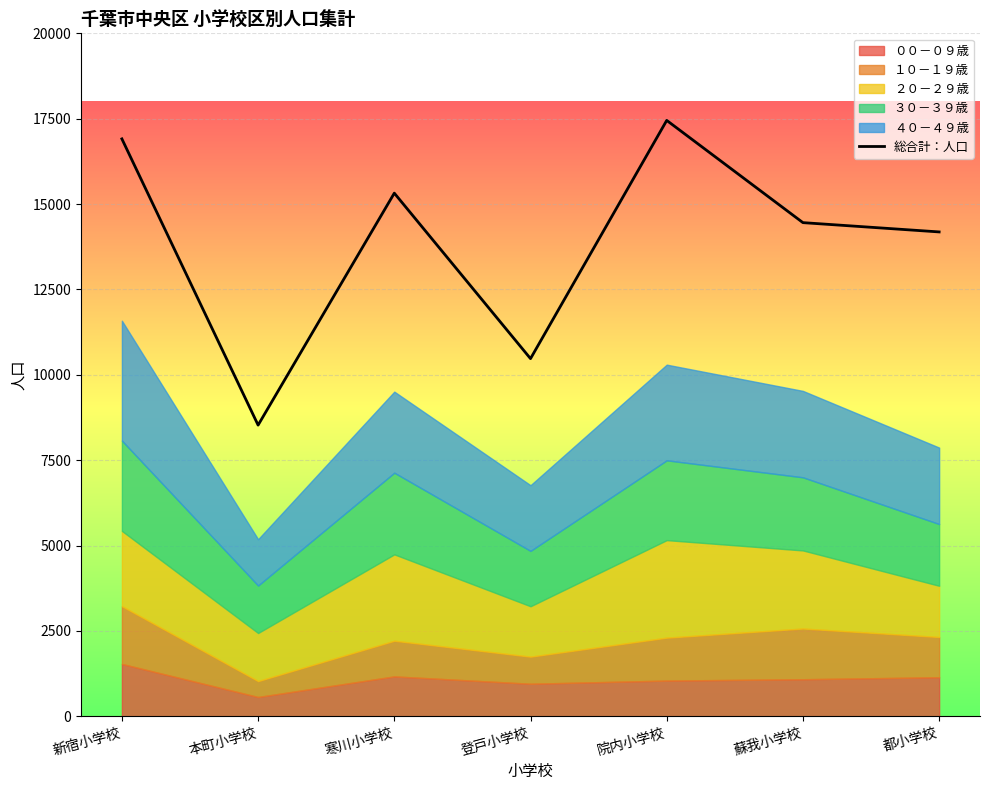

What is the label of the 1st point from the right?

都小学校